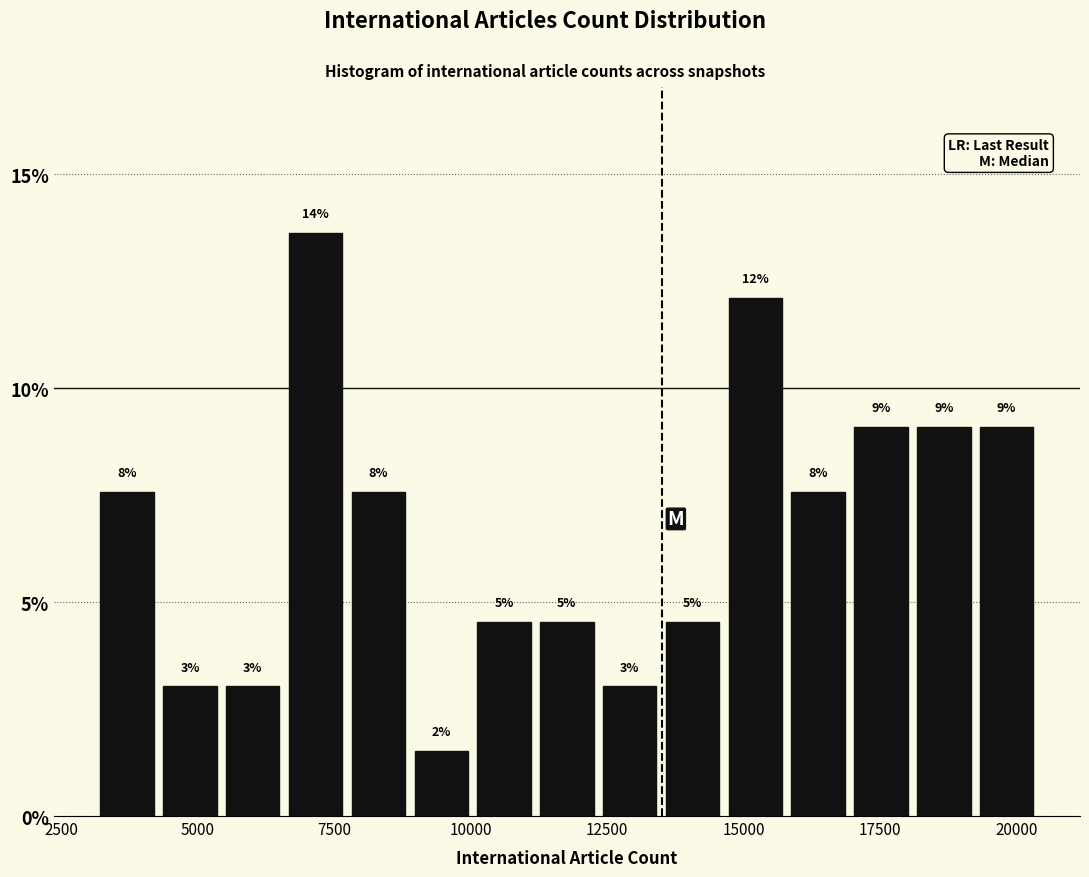

Around what value on the x-axis is the tallest bar? Give the approximate position of its centre, as read against the axis.

7000